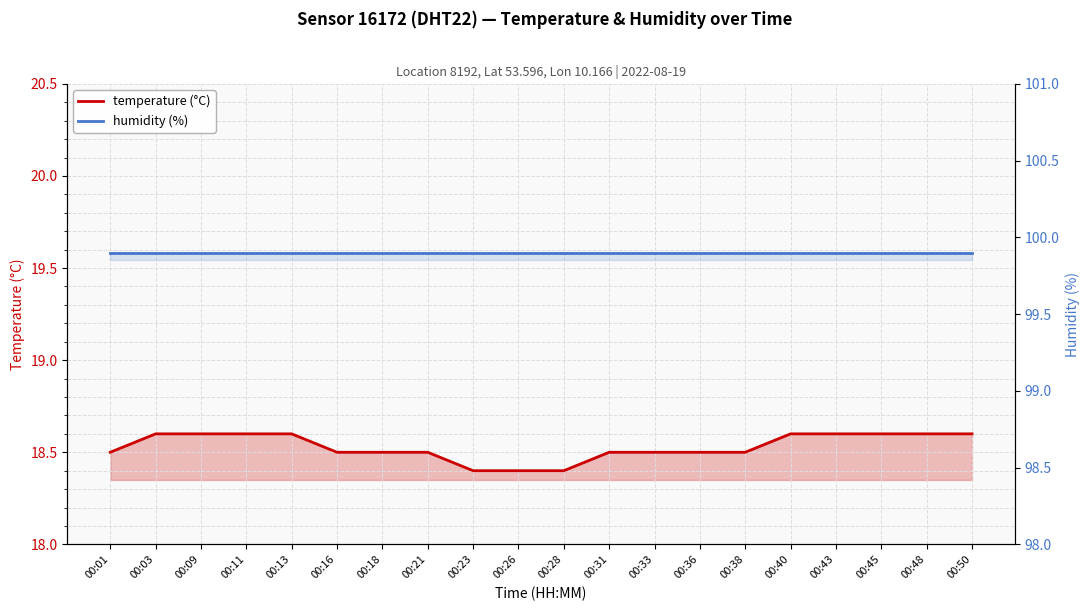

True or false: humidity (%) has a value of 99.9 at 00:23.

True